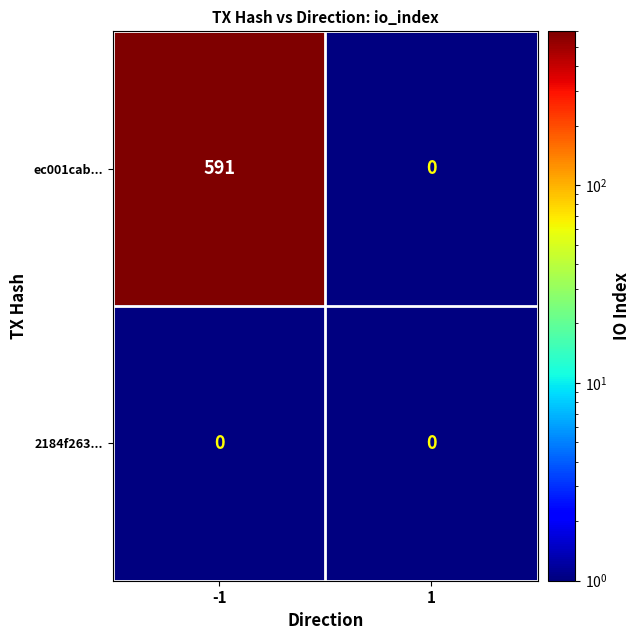

Which series has the largest range (max minus min)?

ec001cab...